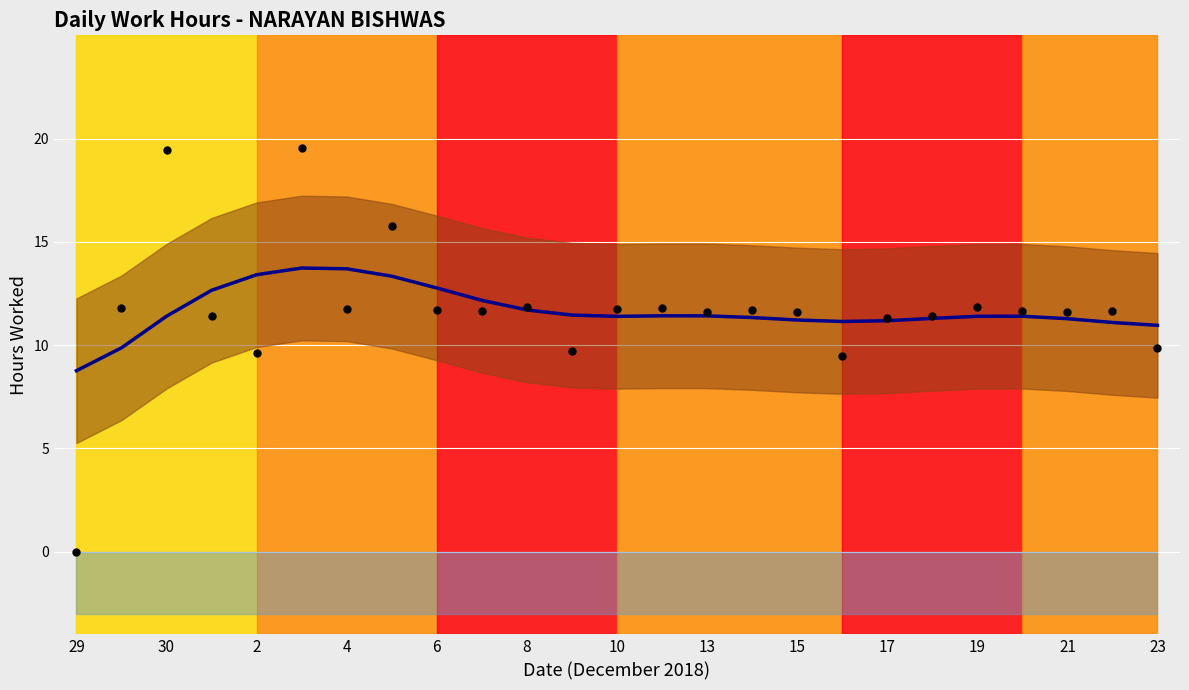

What is the total value across all series at 19?

23.5